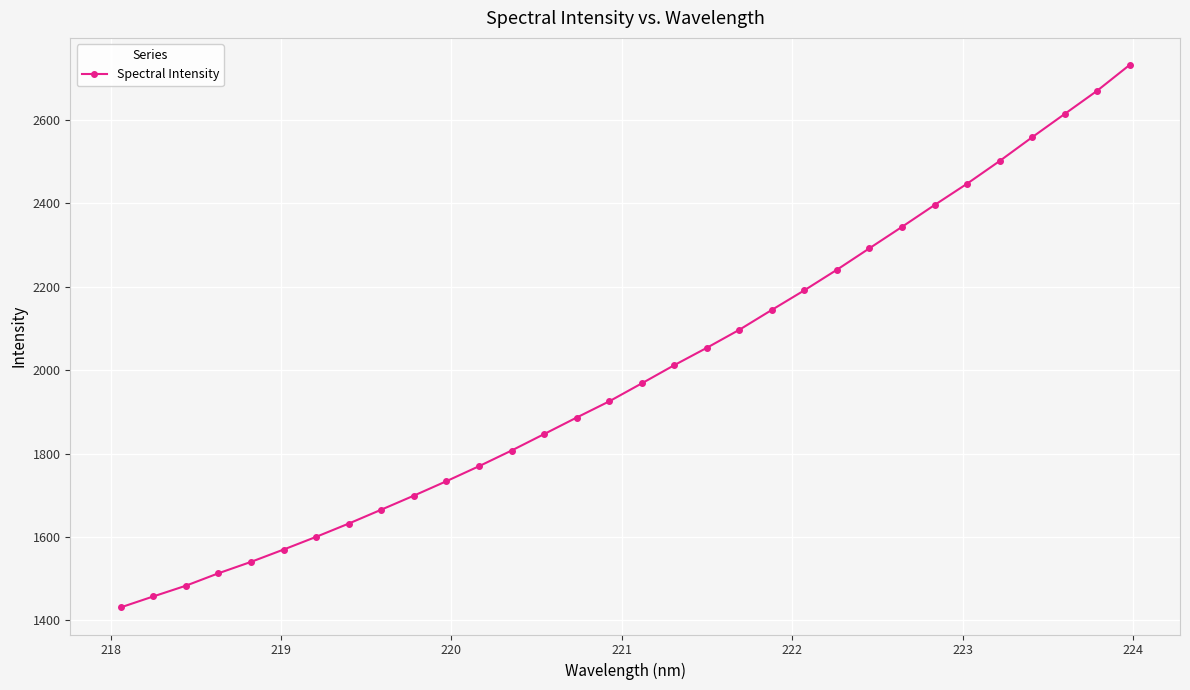

What is the difference between the maximum and minimum values?

1300.9